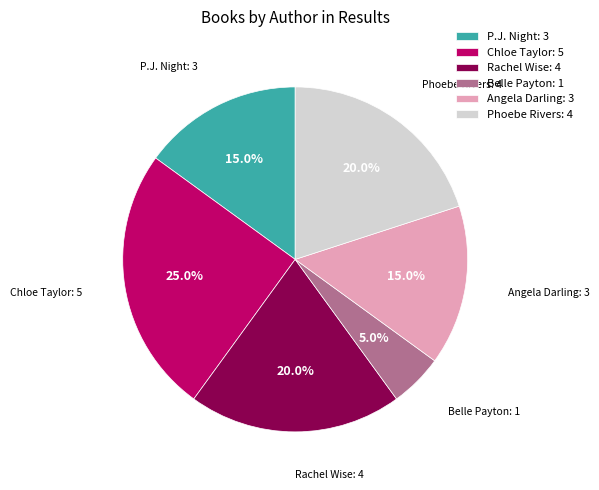

How many slices are in this pie chart?

6